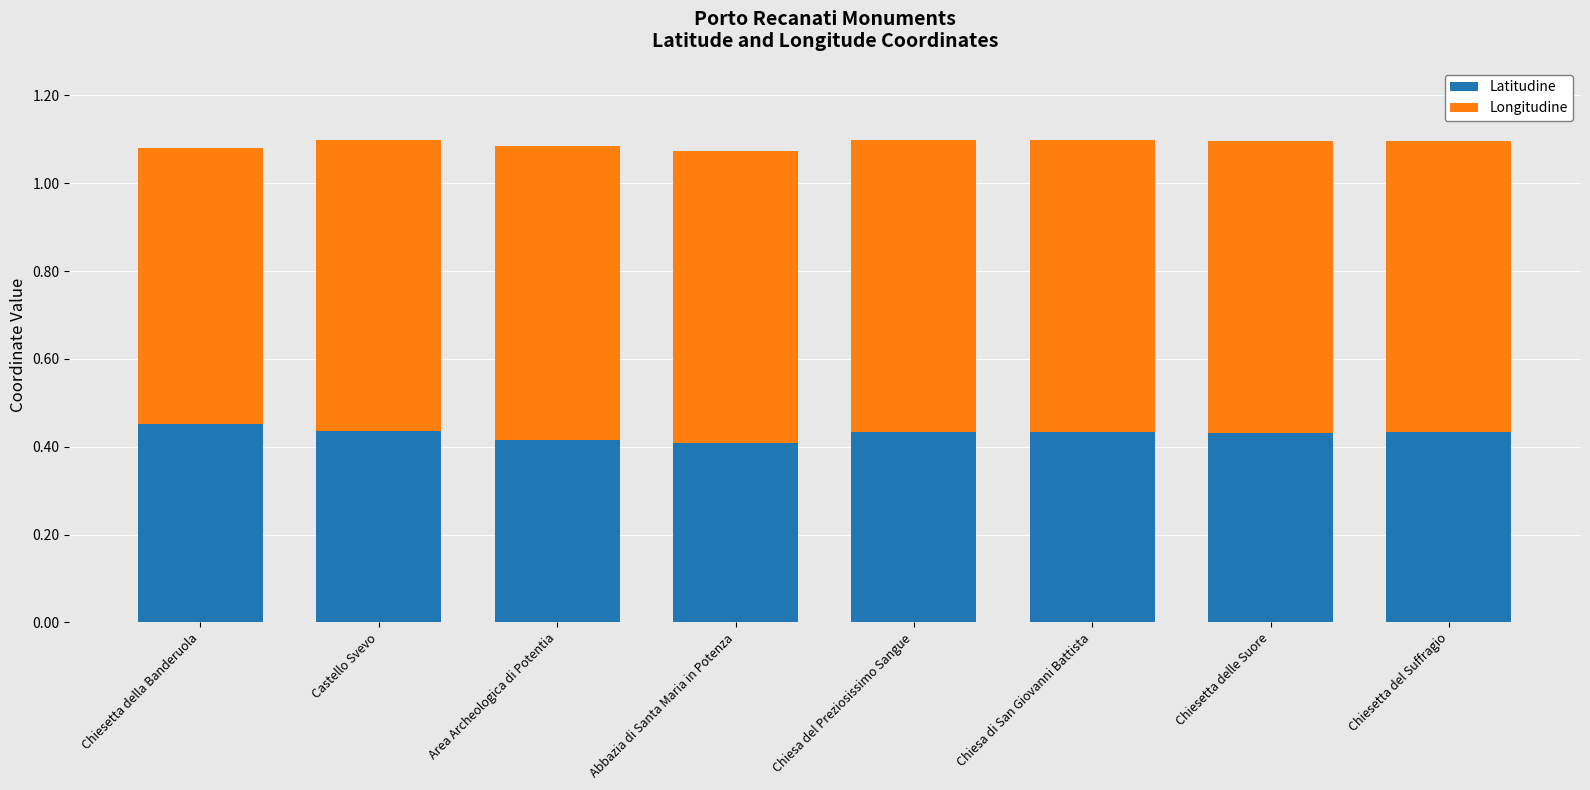

How many Latitudine values are between 0 and 1?

8